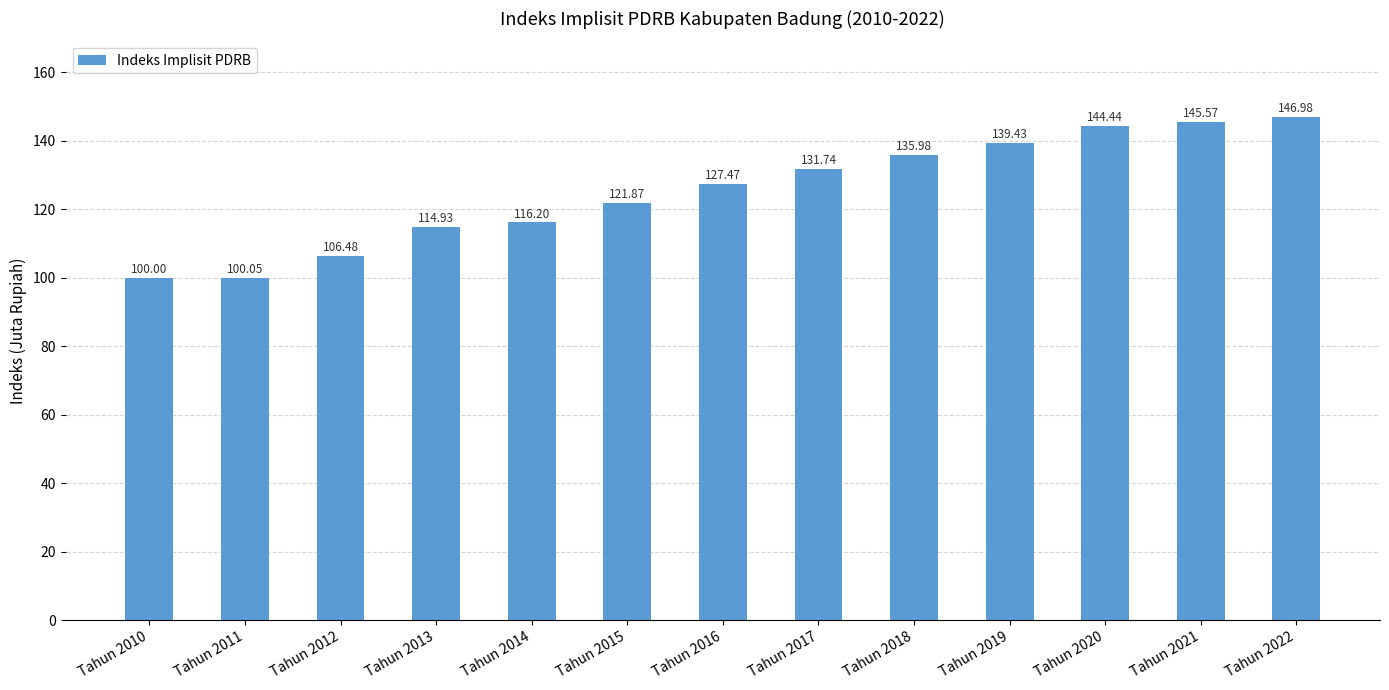

Approximately how many times larger is the value at Tahun 2010 compared to Tahun 2013?

0.9